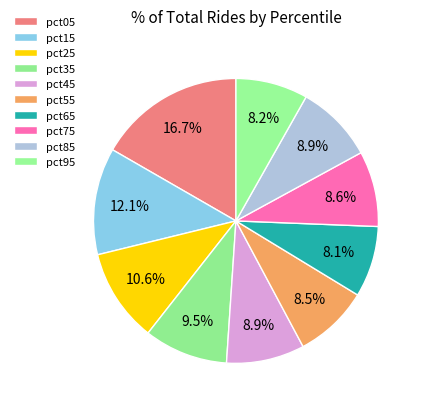

Is there a majority slice in this chart?

No